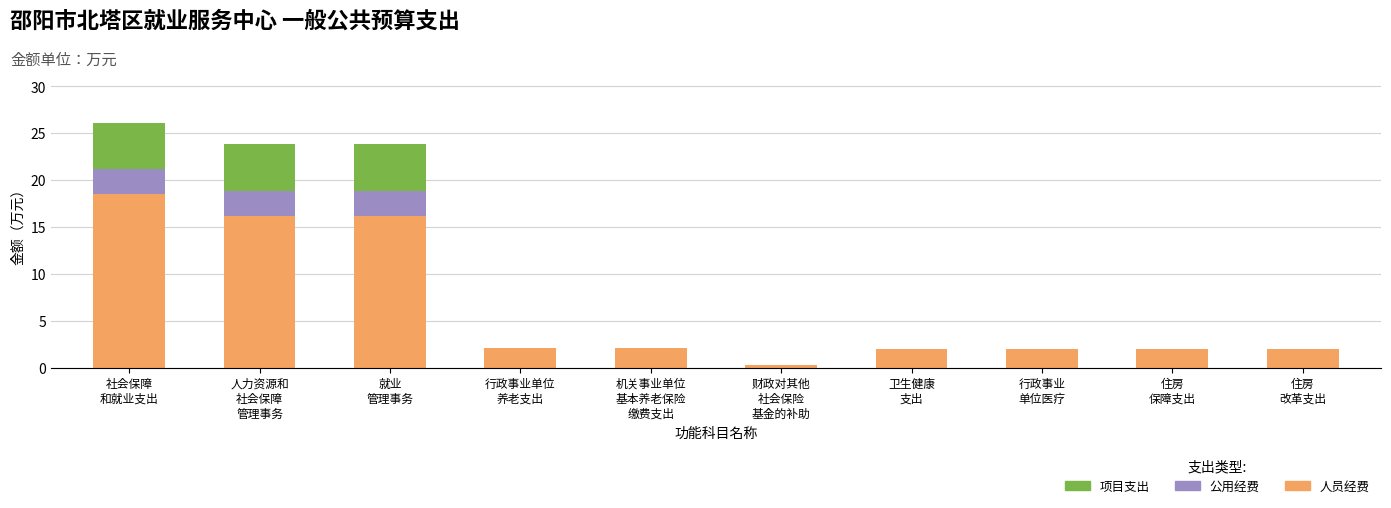

What is the highest value of the 人员经费 series?

18.5